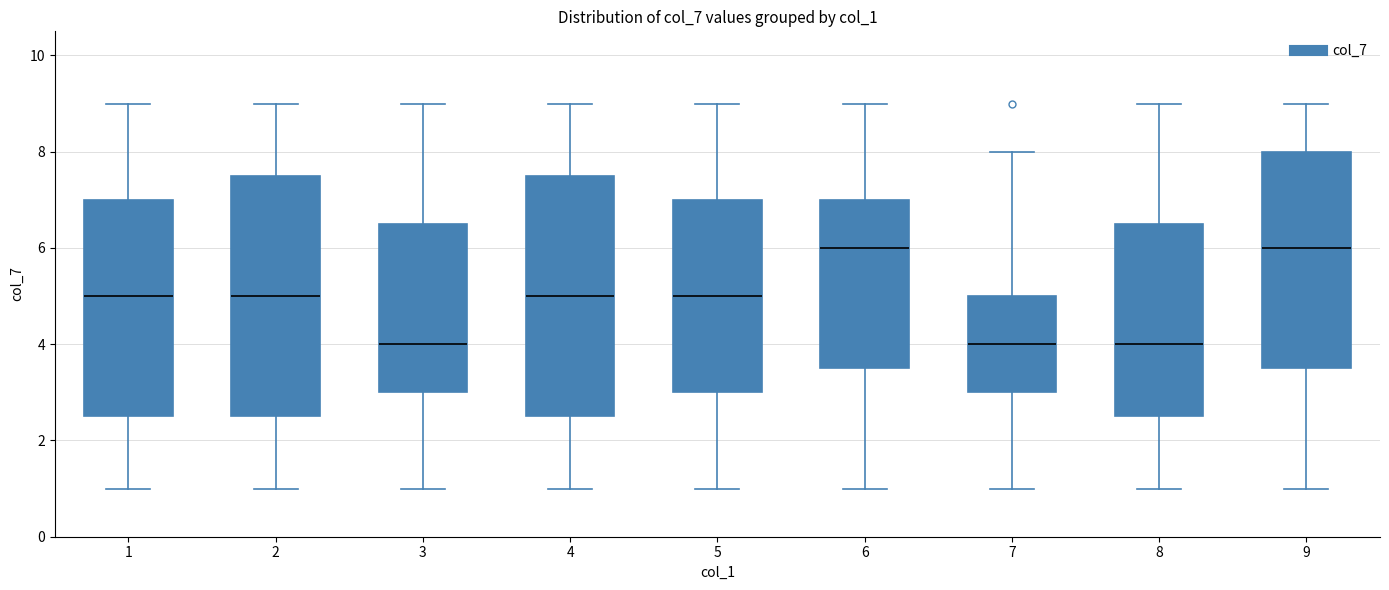

Where is the lower edge of the box at x = 9 on the y-axis? The values are not printed on the chart, so give them approximately, as read against the axis.

3.6